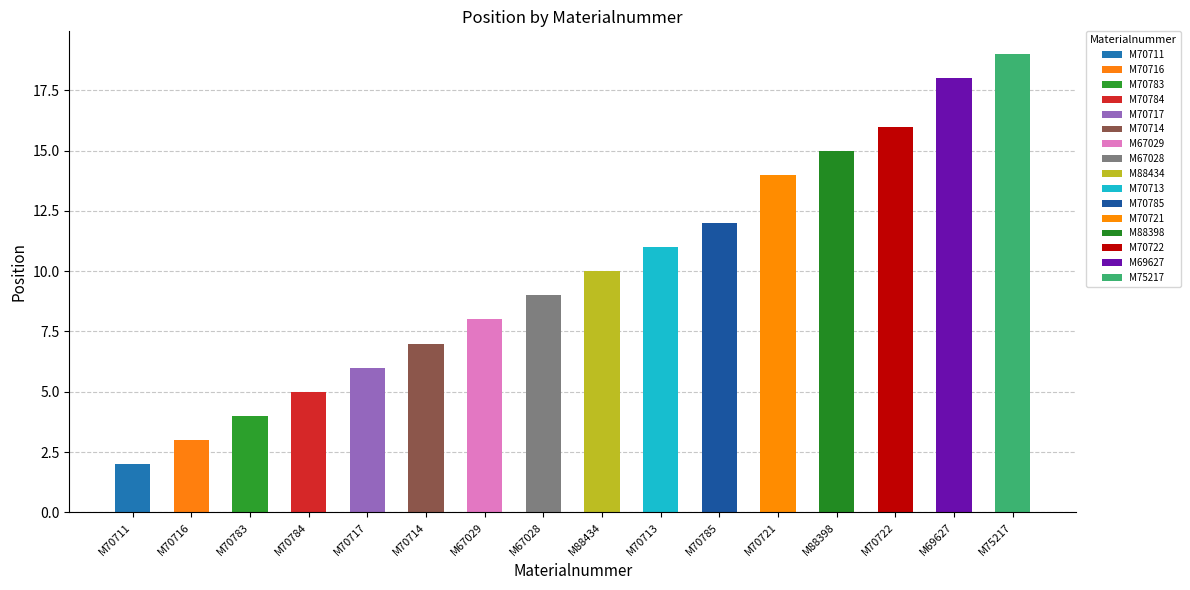

Rank the categories by value from highest to lowest.

M75217, M69627, M70722, M88398, M70721, M70785, M70713, M88434, M67028, M67029, M70714, M70717, M70784, M70783, M70716, M70711